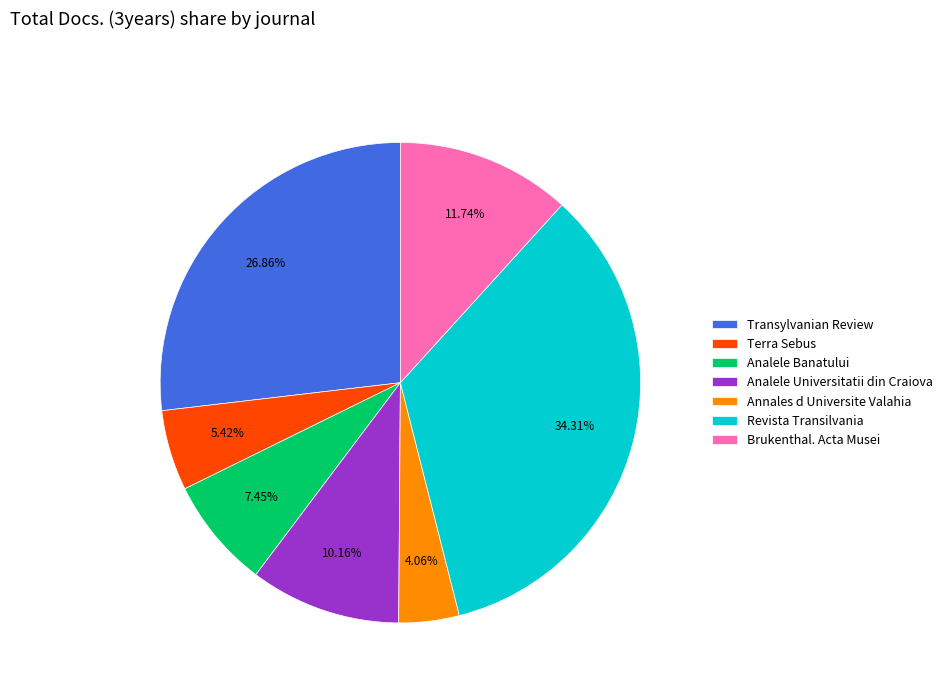

Is there a majority slice in this chart?

No